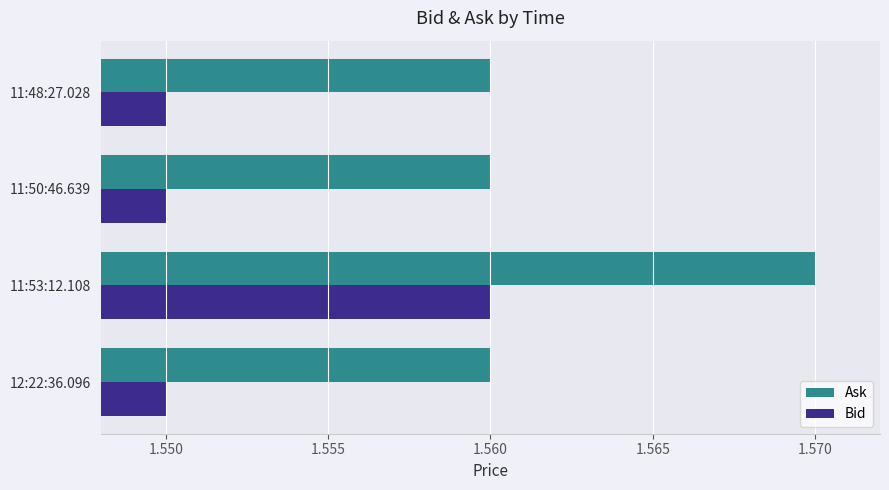

Which category has the highest value in the Ask series?

11:53:12.108